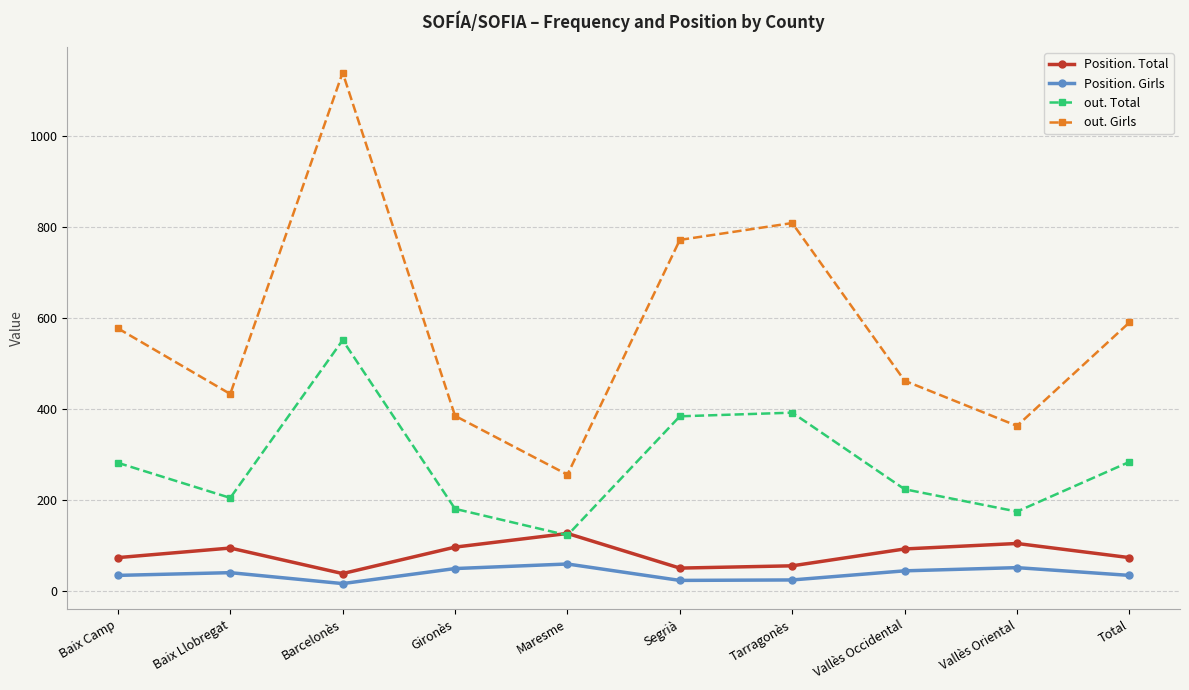

Is it true that out. Total equals 123 at Maresme?

True